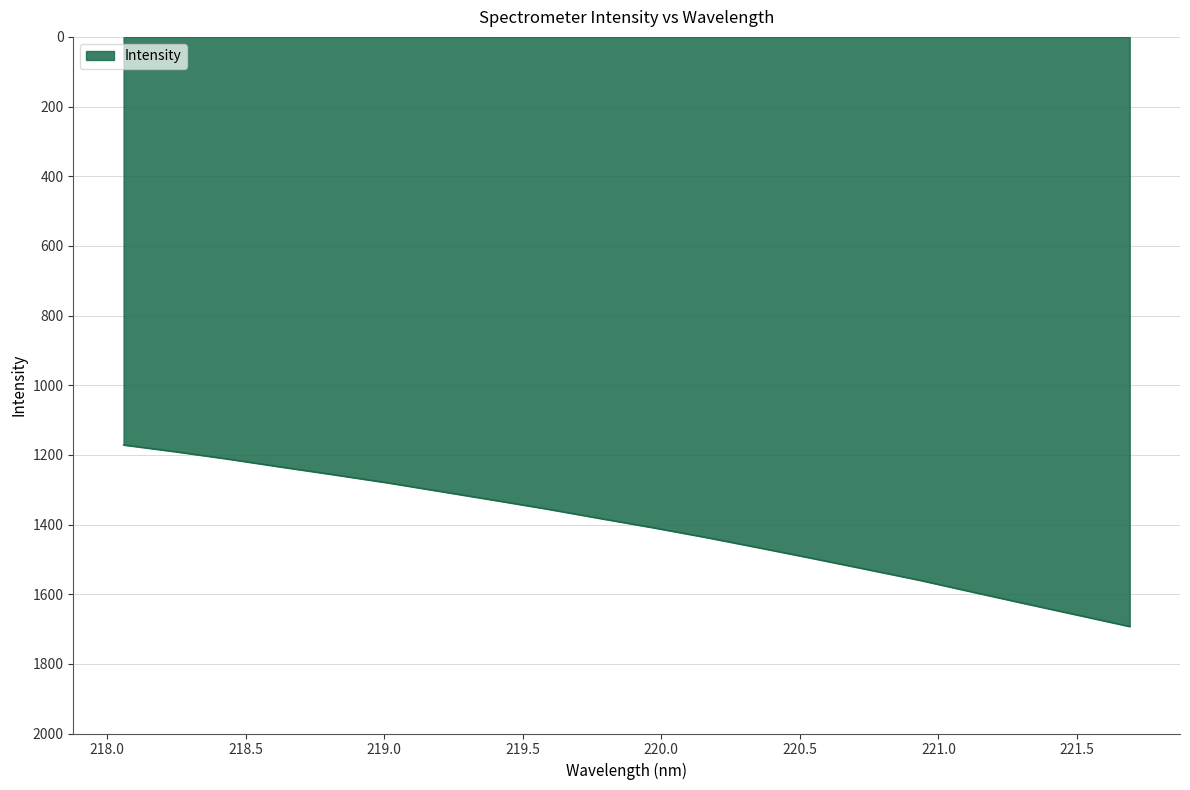

What is the maximum value shown in the chart?

1692.6